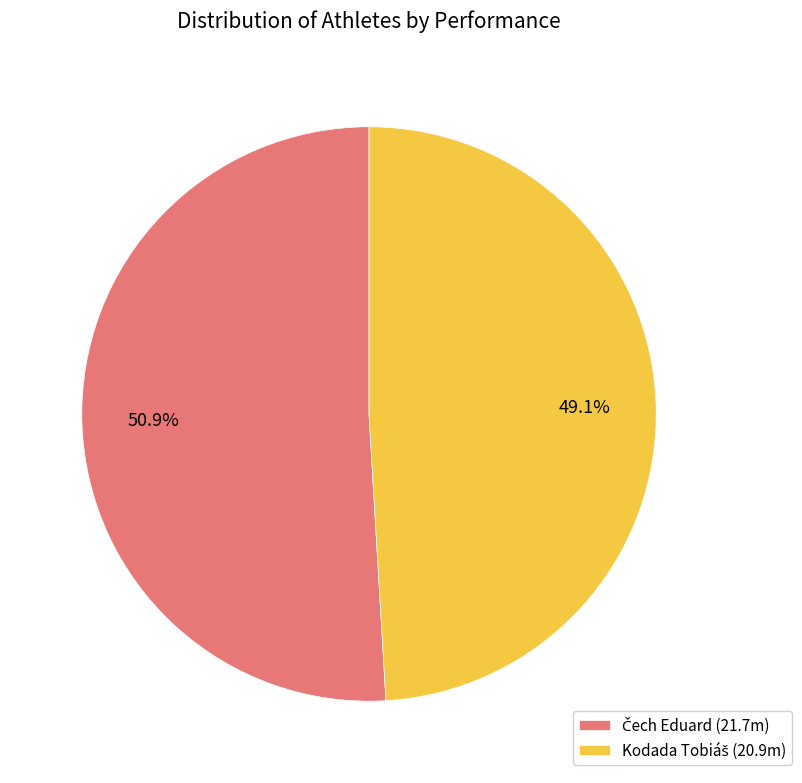

Count the number of slices in the pie.

2